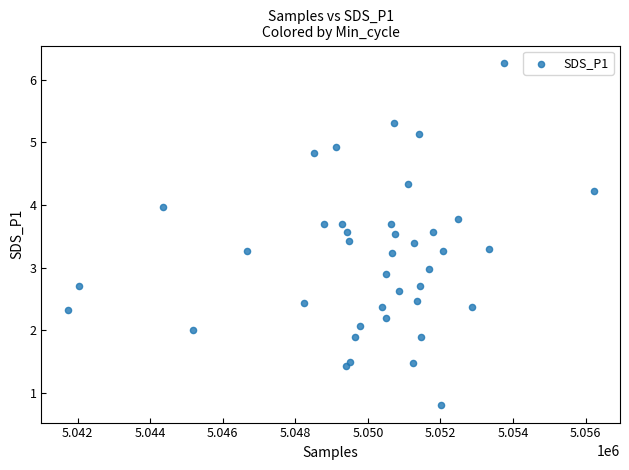

What is the range of Y values (max minus min)?

5.5